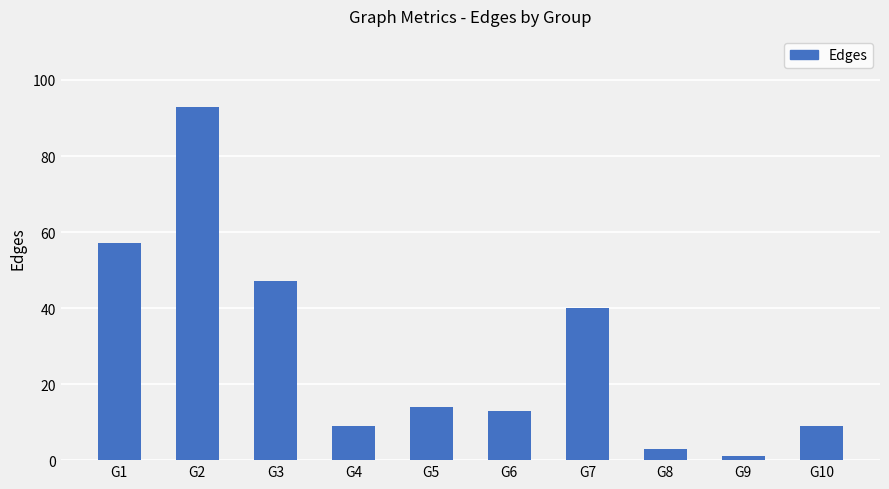

True or false: the data shows 30 at G3.

False